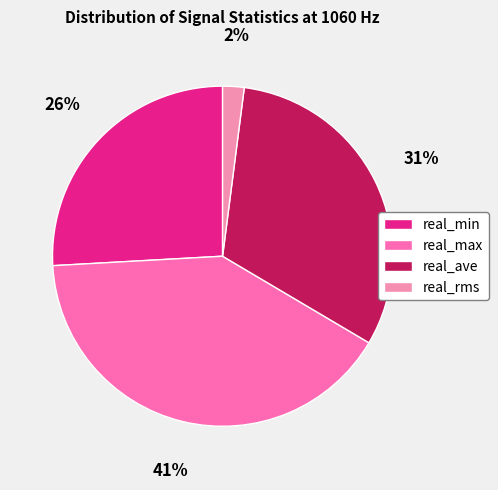

Does any single category account for the majority?

No